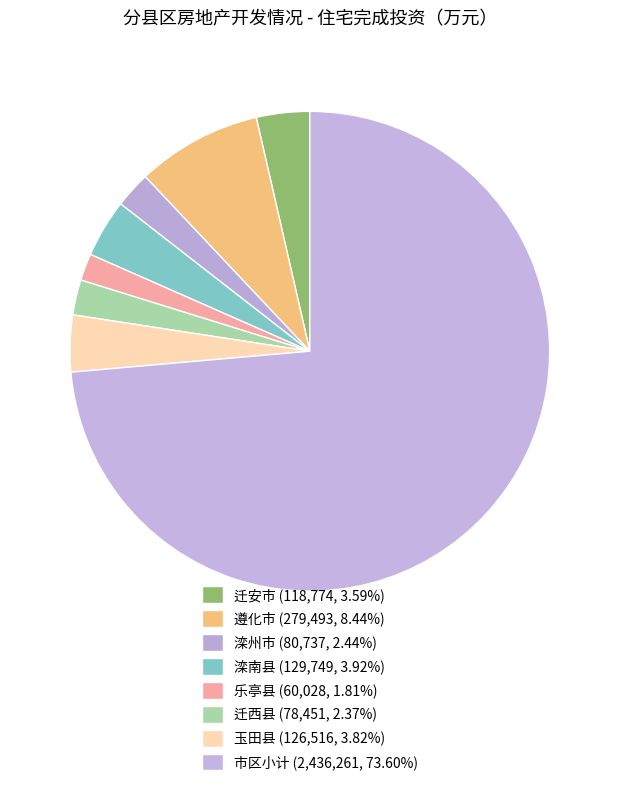

What percentage is the 遵化市 slice, to the nearest percent?

8%